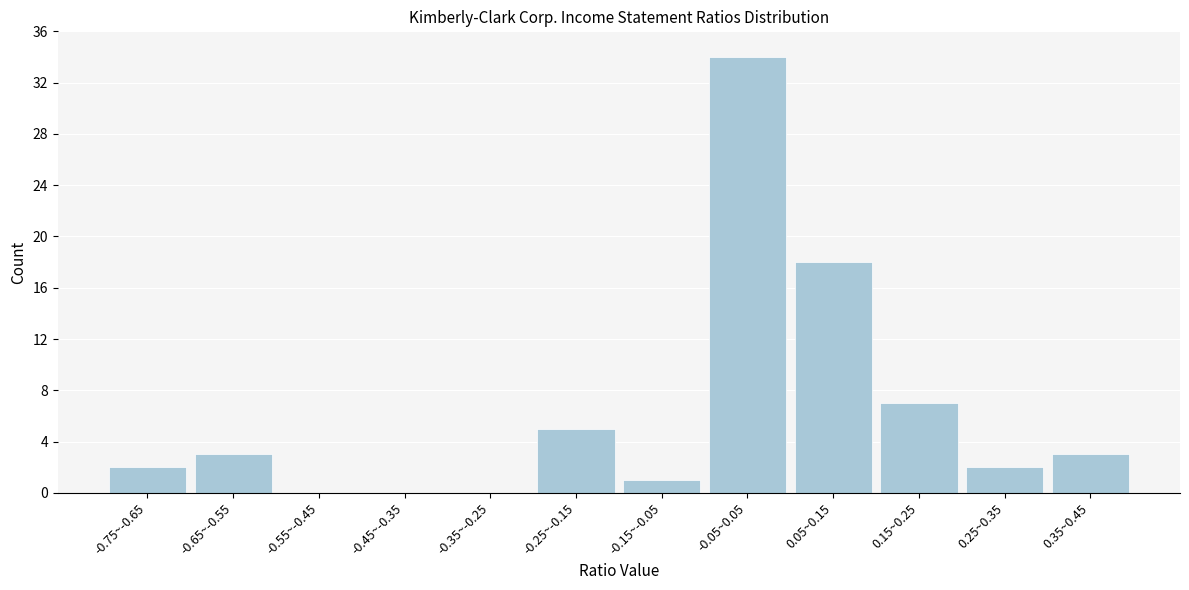

Reading left to right, extract all data points from this chart.

-0.75~-0.65=2	-0.65~-0.55=3	-0.55~-0.45=0	-0.45~-0.35=0	-0.35~-0.25=0	-0.25~-0.15=5	-0.15~-0.05=1	-0.05~0.05=34	0.05~0.15=18	0.15~0.25=7	0.25~0.35=2	0.35~0.45=3